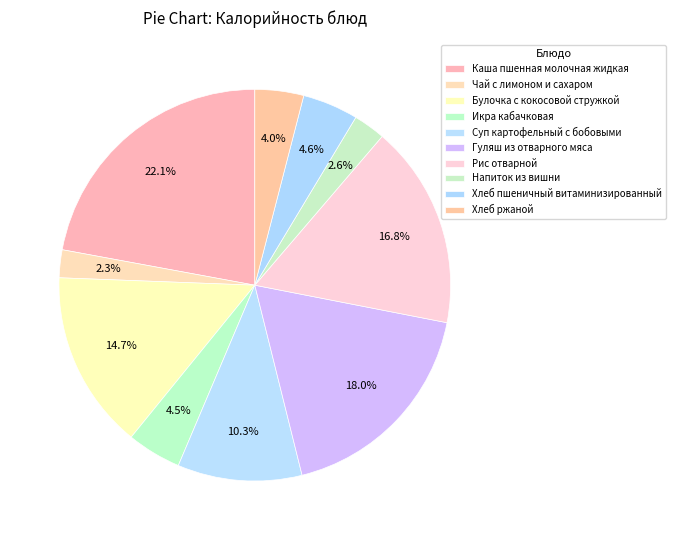

Which slice is the largest?

Каша пшенная молочная жидкая